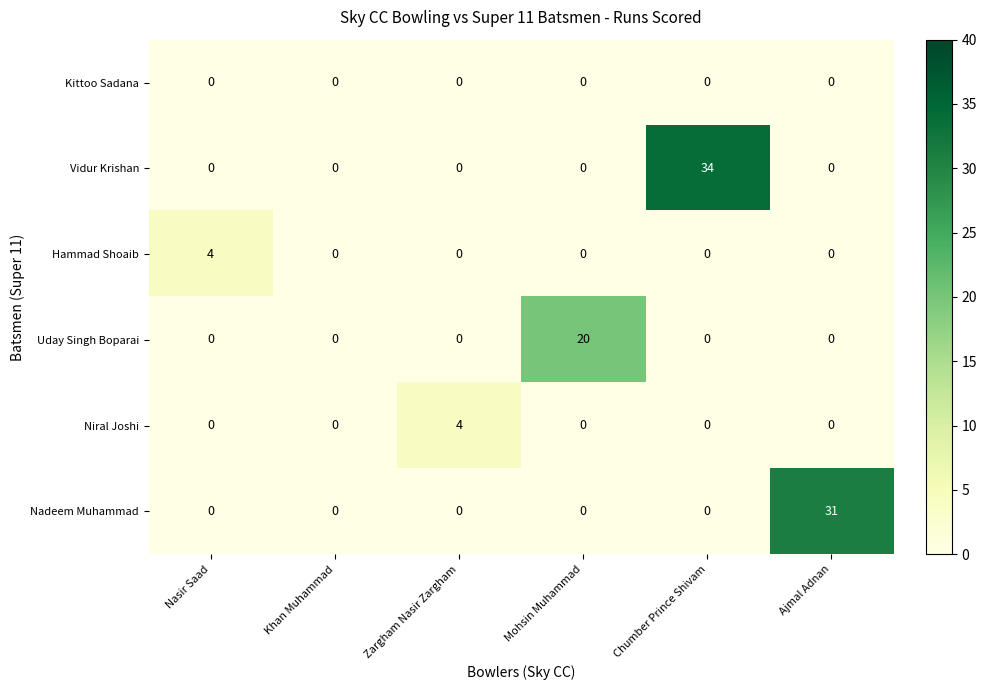

What is the total value across all series at Zargham Nasir Zargham?

4